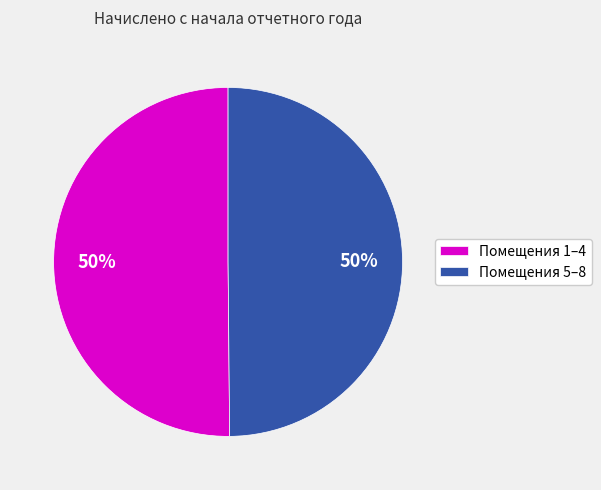

What percentage is the Помещения 5–8 slice, to the nearest percent?

50%